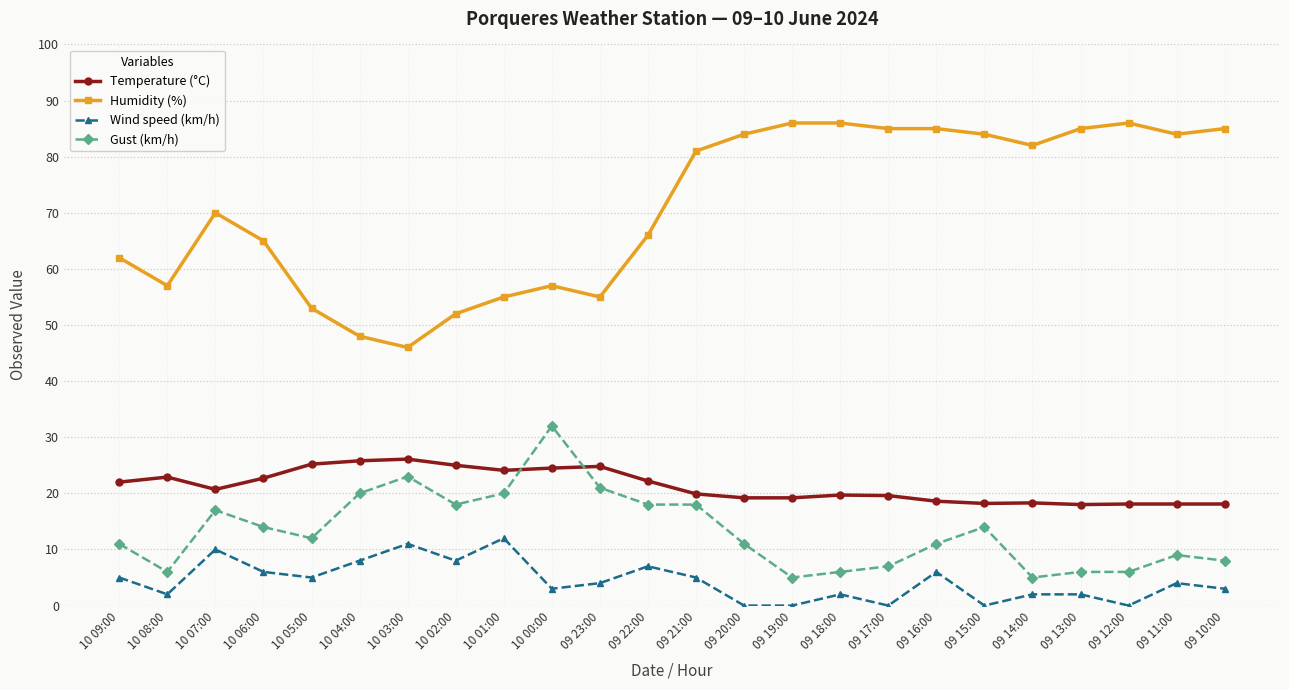

Rank the series at 09 12:00 from highest to lowest value.

Humidity (%), Temperature (°C), Gust (km/h), Wind speed (km/h)